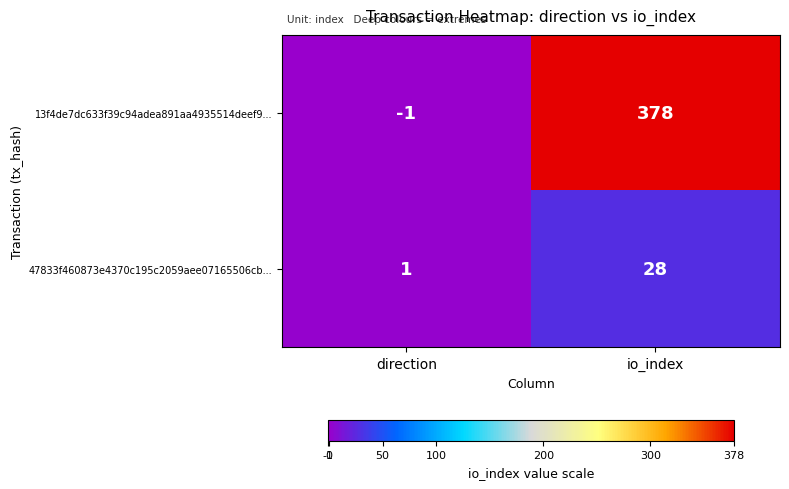

List the series in order of their overall mean, lowest first.

47833f460873e4370c195c2059aee07165506cb..., 13f4de7dc633f39c94adea891aa4935514deef9...